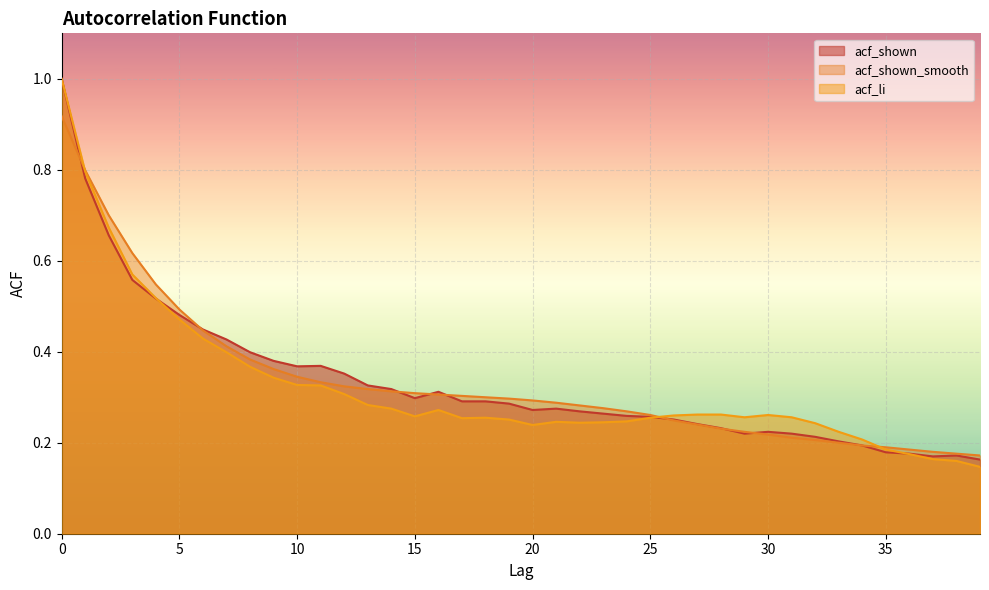

What is the average value of the acf_shown_smooth series?

0.3